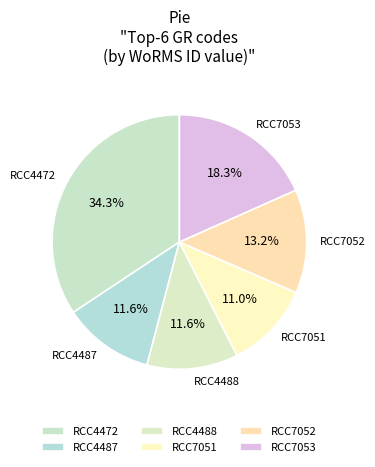

Combined, do RCC7051 and RCC7053 account for over 50%?

No